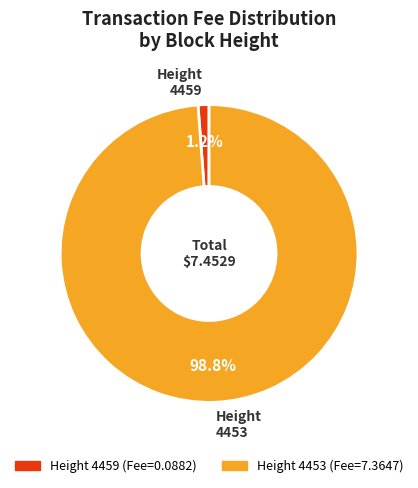

Does any single category account for the majority?

Yes